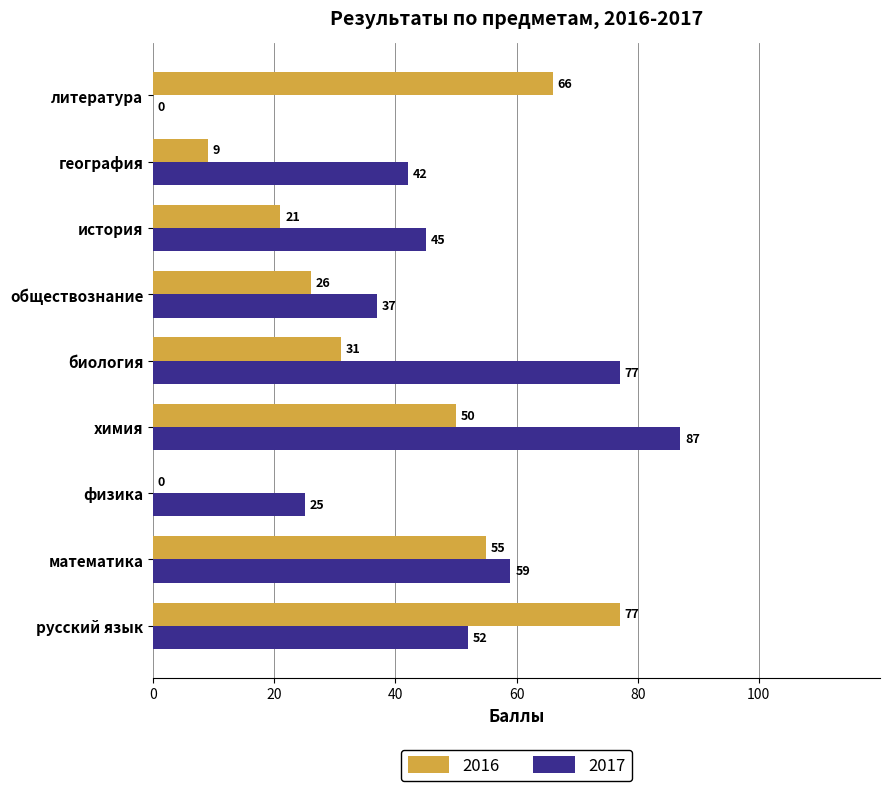

Is the value of 2016 at биология greater than the value of 2017 at история?

No